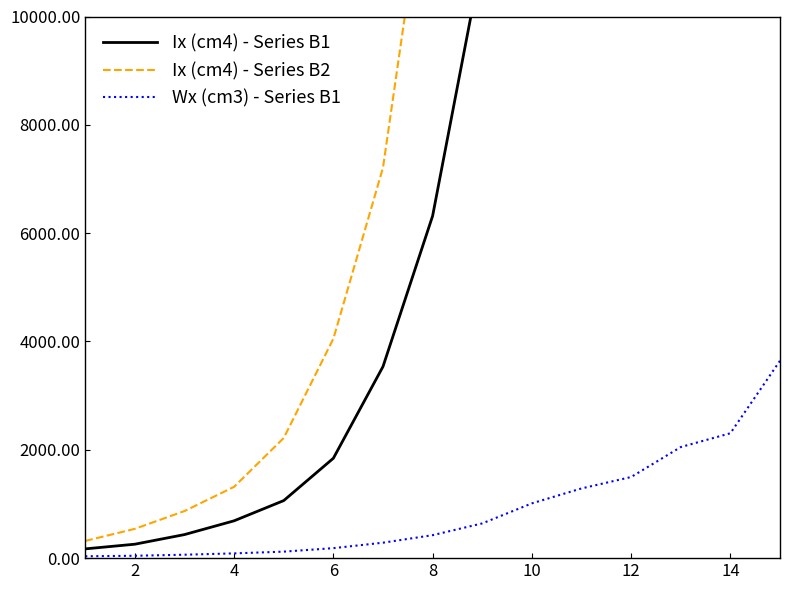

Between 9 and 16, which is larger?

9